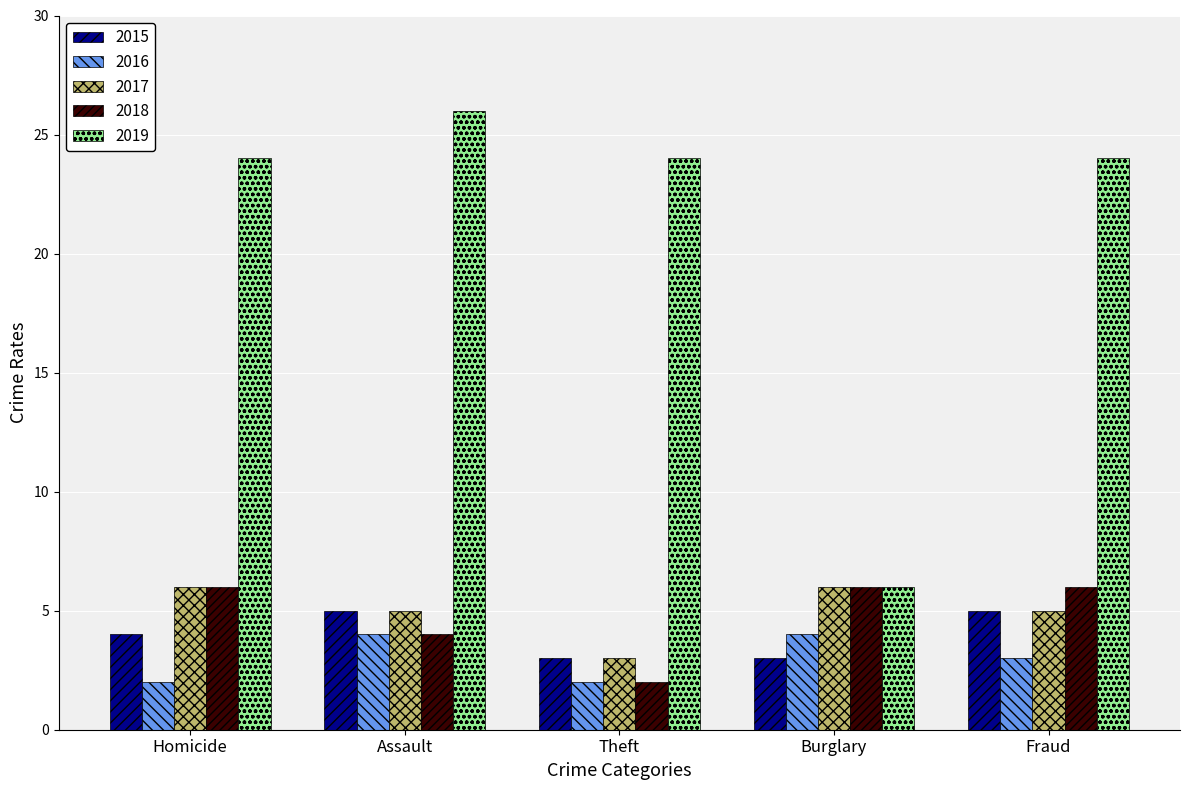

Which series has the widest spread of values?

2019